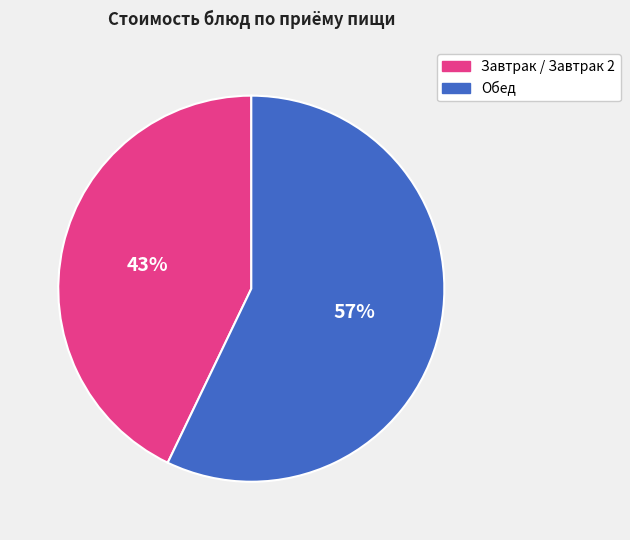

To the nearest percent, what is the difference between the Завтрак / Завтрак 2 and Обед slice percentages?

14%